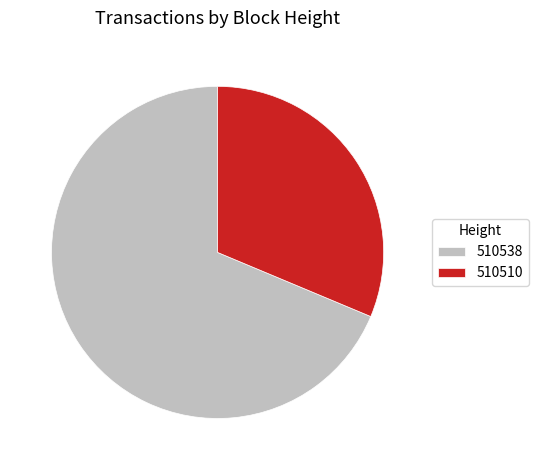

Which has a higher value, 510510 or 510538?

510538